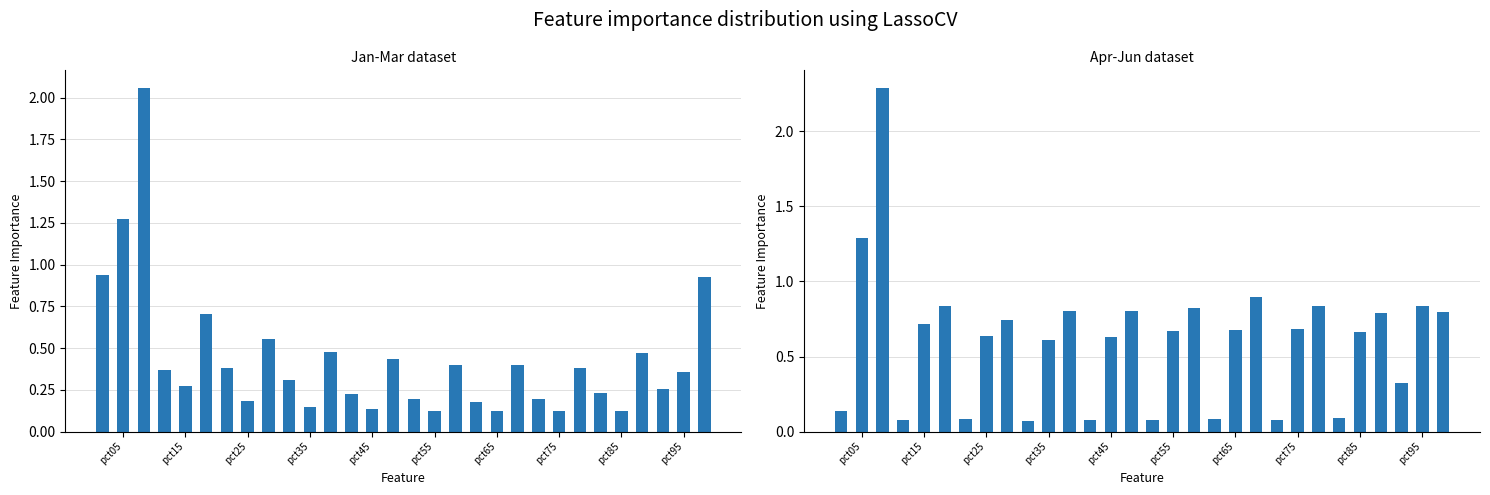

Does the chart contain any negative values?

No